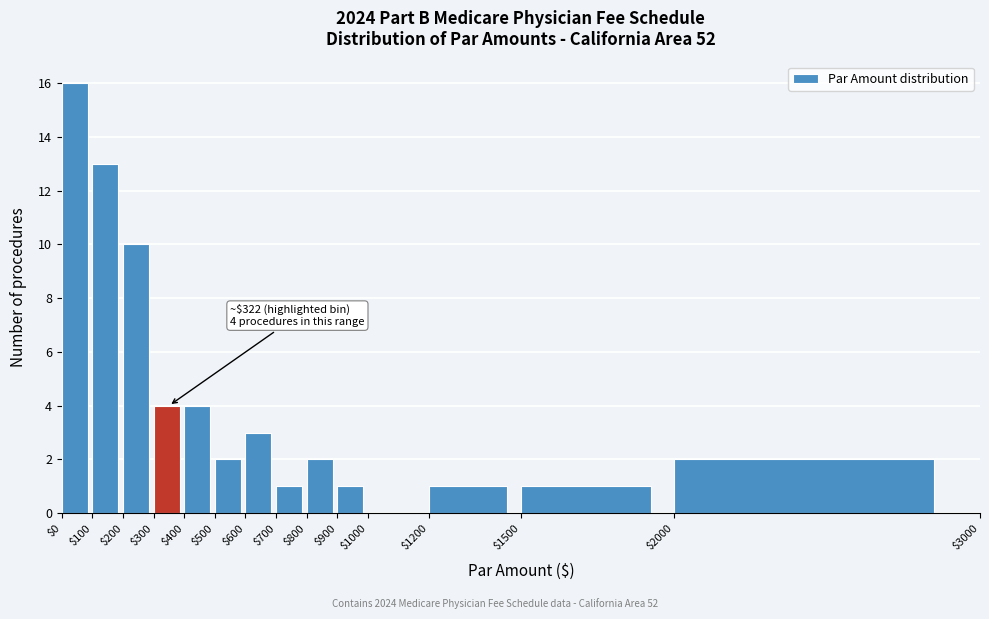

Over which range of the x-axis is the bar tallest?

$0 to $100